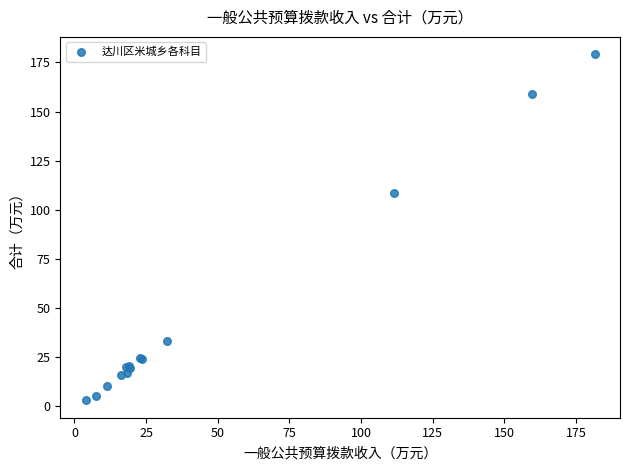

What Y value in the scatter plot is closest to 91?

108.7